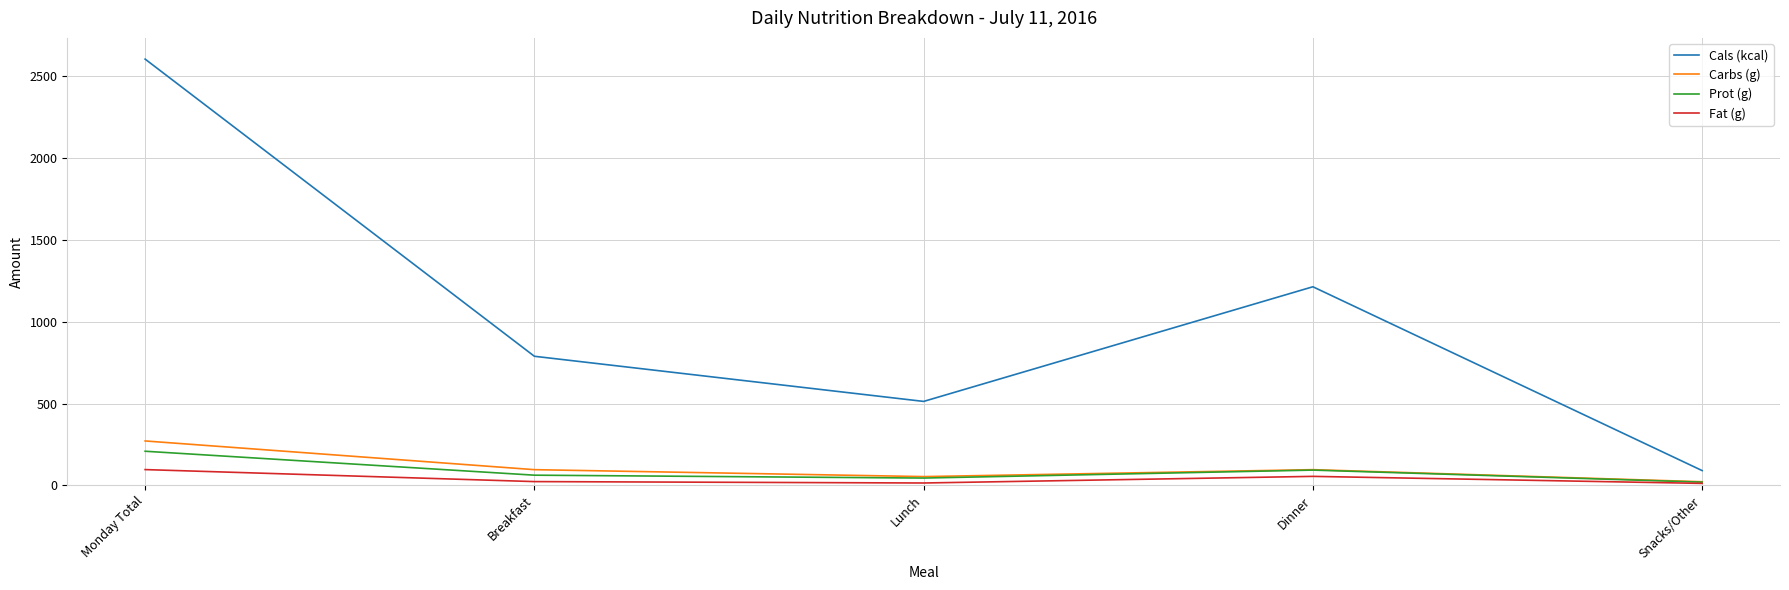

What is the minimum value for Carbs (g)?

21.8